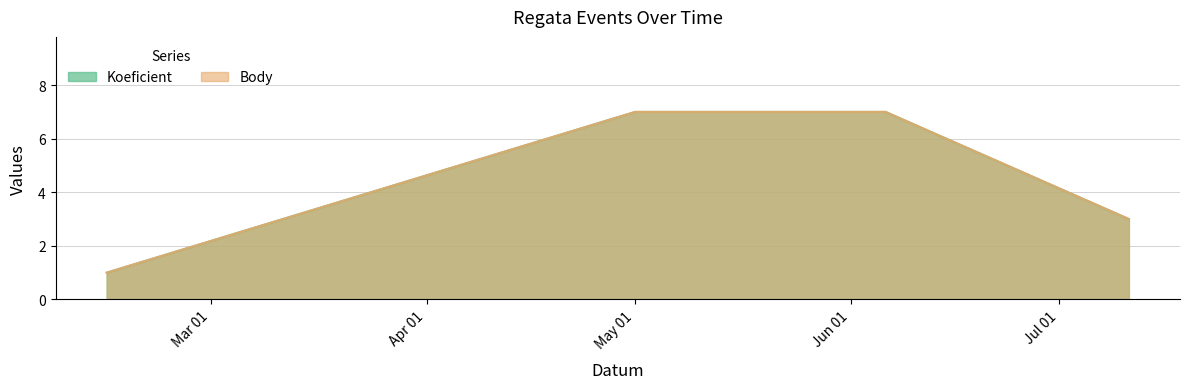

What position from the right is 2015-06-06?

2